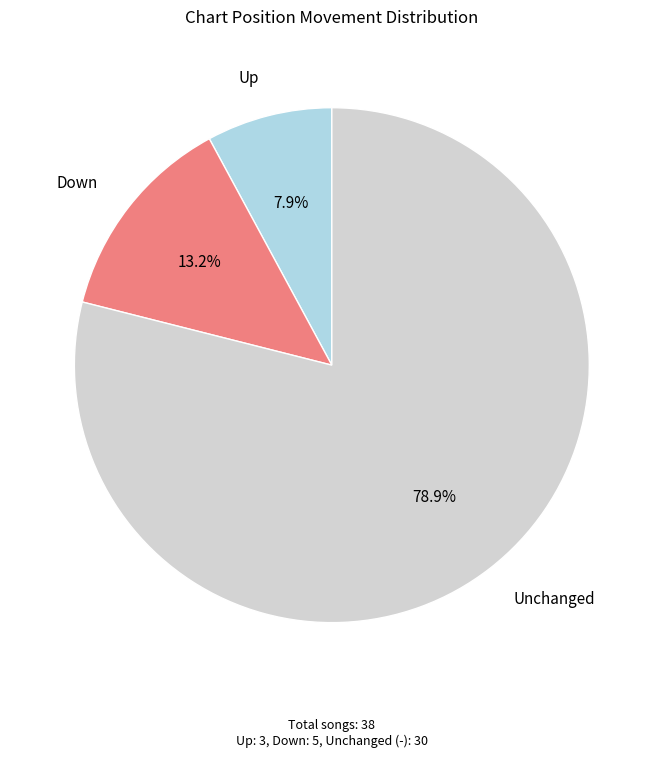

Is there a majority slice in this chart?

Yes